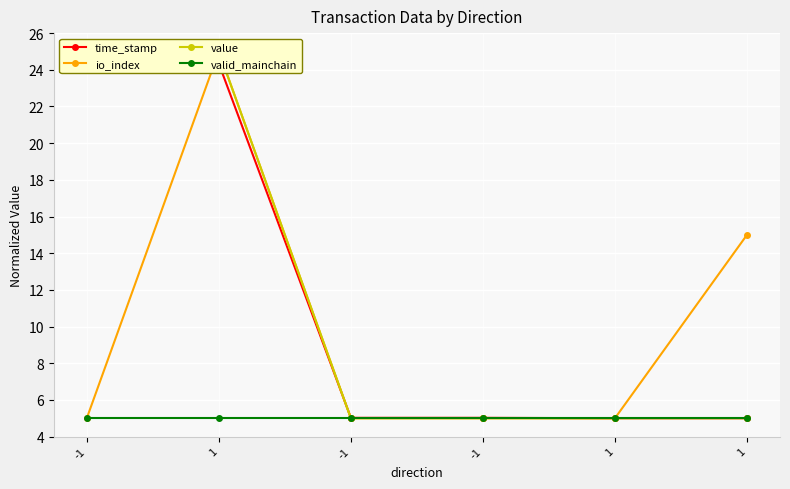

What are all the series names shown in the legend?

time_stamp, io_index, value, valid_mainchain